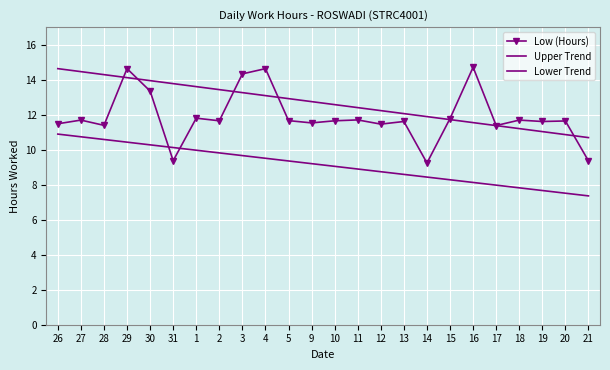

Reading right to left, transcribe all the data shown in this chart.

Low (Hours): 9.4	11.6	11.6	11.7	11.4	14.7	11.8	9.2	11.6	11.5	11.7	11.7	11.5	11.7	14.6	14.3	11.7	11.8	9.4	13.3	14.6	11.4	11.7	11.5
Upper Trend: 10.7	10.9	11.0	11.2	11.4	11.5	11.7	11.9	12.1	12.2	12.4	12.6	12.7	12.9	13.1	13.3	13.4	13.6	13.8	13.9	14.1	14.3	14.5	14.6
Lower Trend: 7.4	7.5	7.7	7.8	8.0	8.1	8.3	8.4	8.6	8.7	8.9	9.0	9.2	9.4	9.5	9.7	9.8	10.0	10.1	10.3	10.4	10.6	10.7	10.9